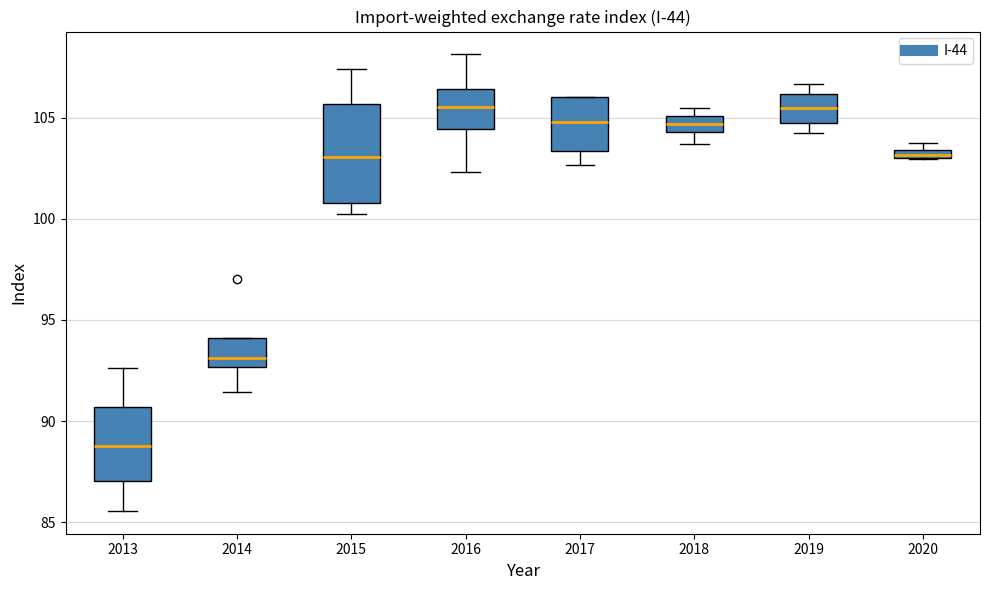

Which box is the tallest, from its lower edge to its upper edge?

2015